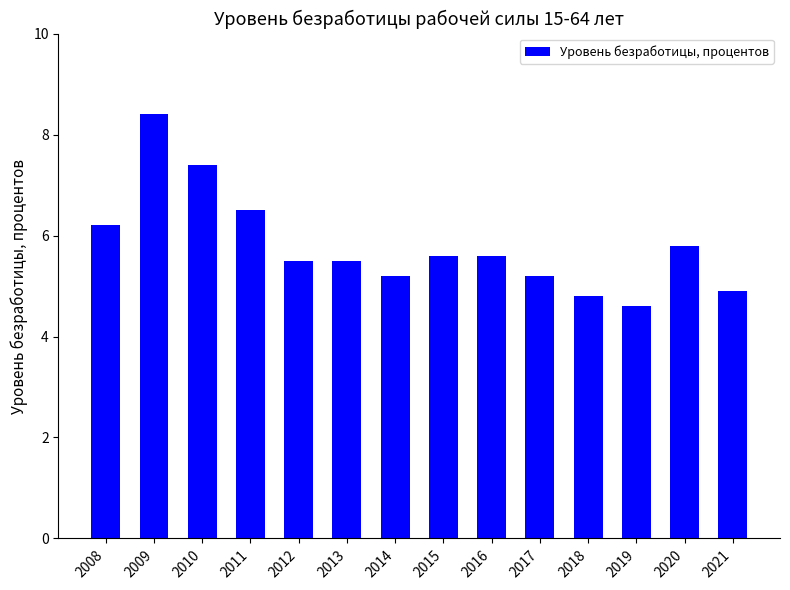

What is the greatest value displayed?

8.4